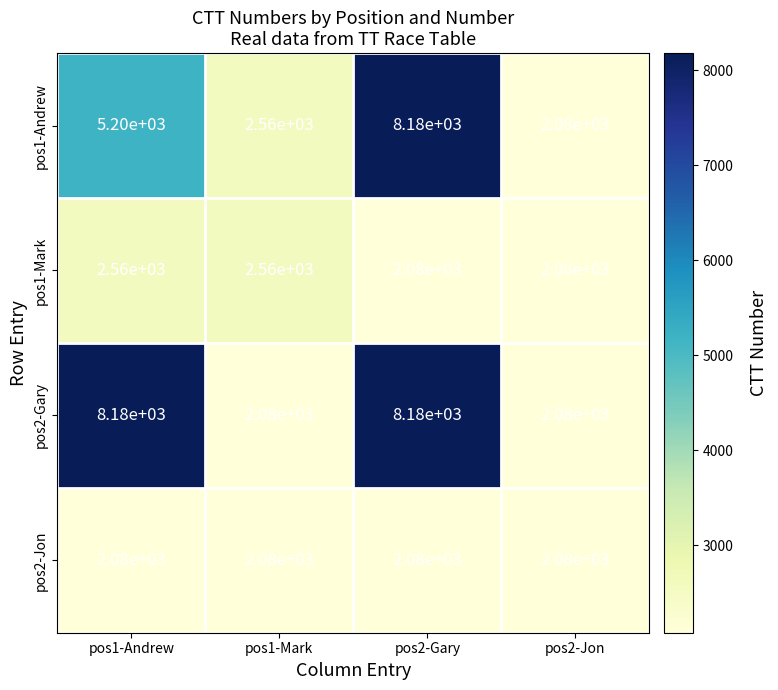

What is the highest value of the pos1-Mark series?

2560